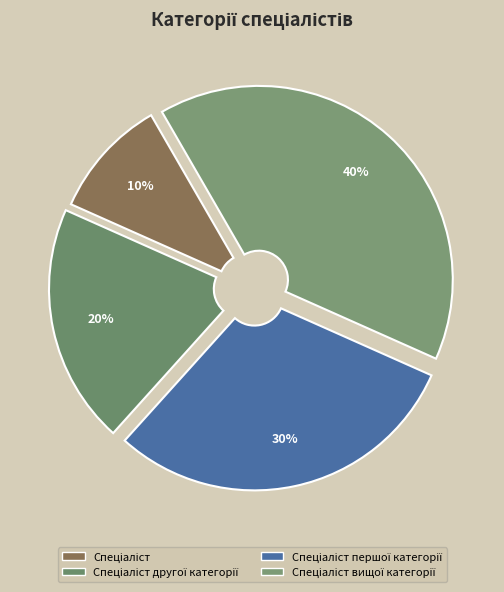

Is the sum of Спеціаліст вищої категорії and Спеціаліст першої категорії greater than half?

Yes